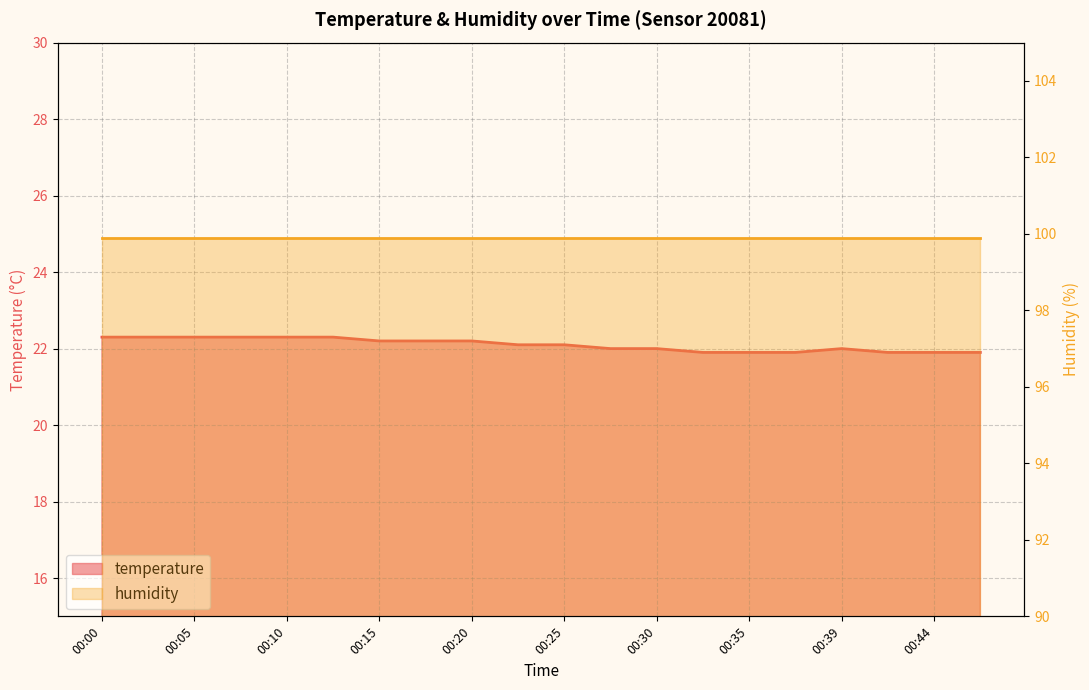

At which category does the chart reach its peak across all series?

00:00